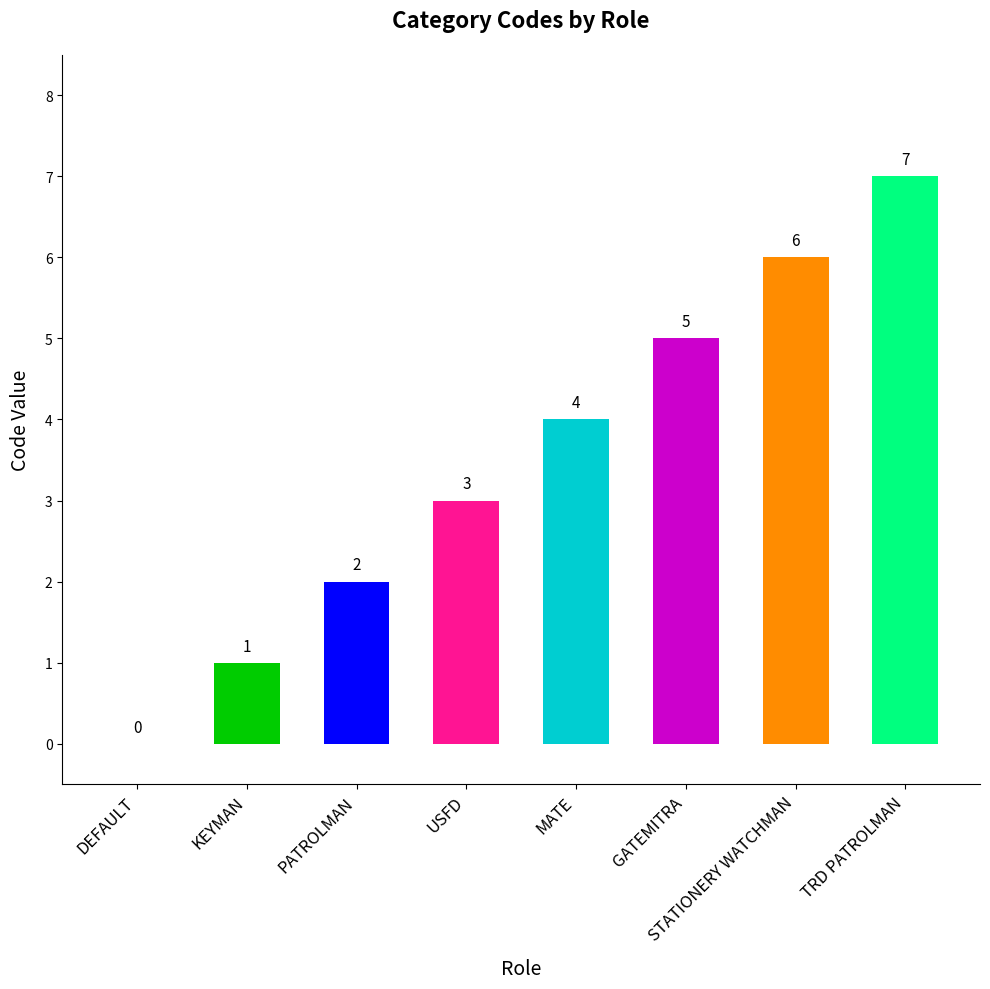

How many distinct data groups are displayed?

1